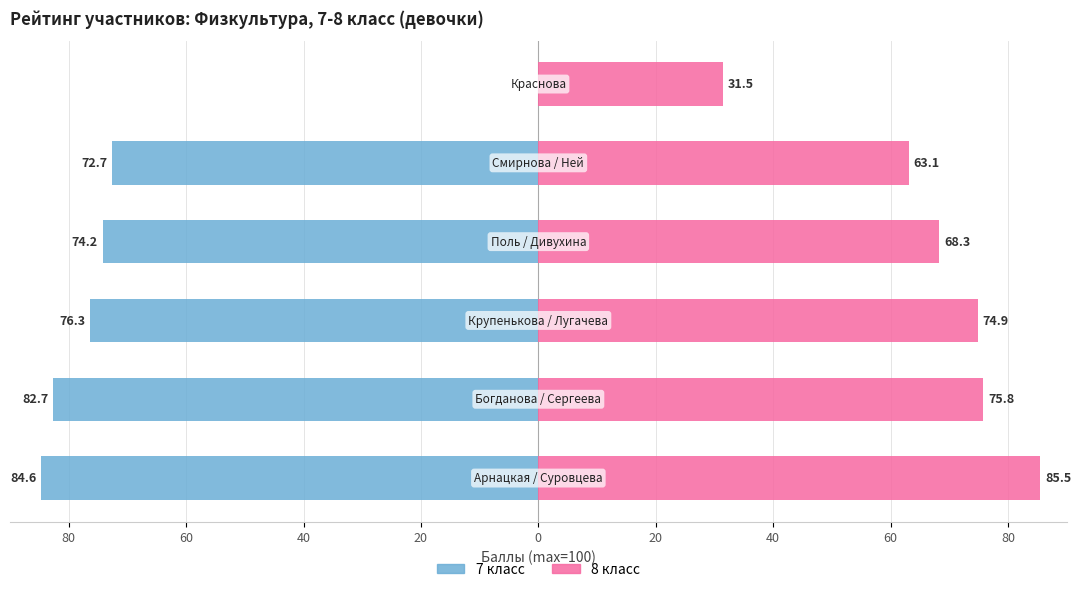

What is the maximum value for 8 класс?

85.5